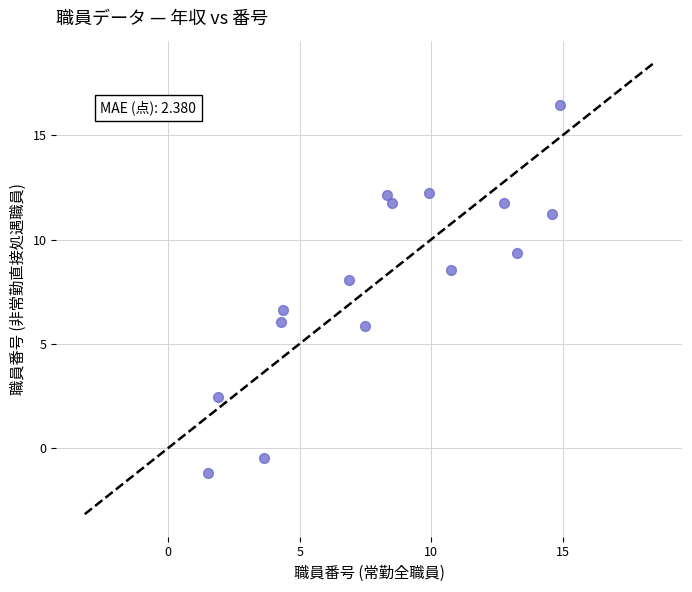

What Y value in the scatter plot is closest to 7?

6.6